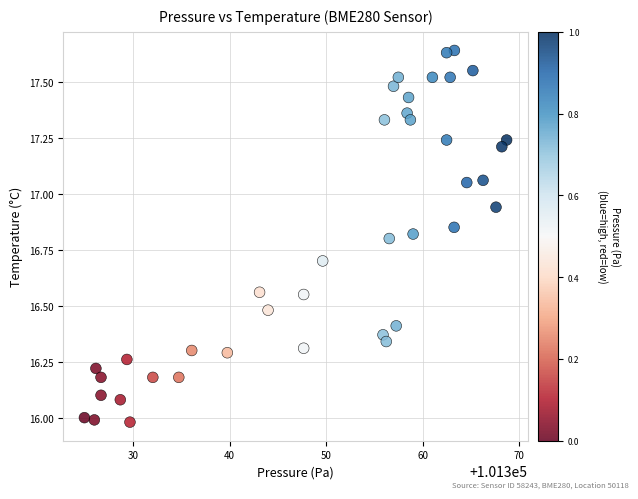

What is the range of X values (max minus min)?

43.8